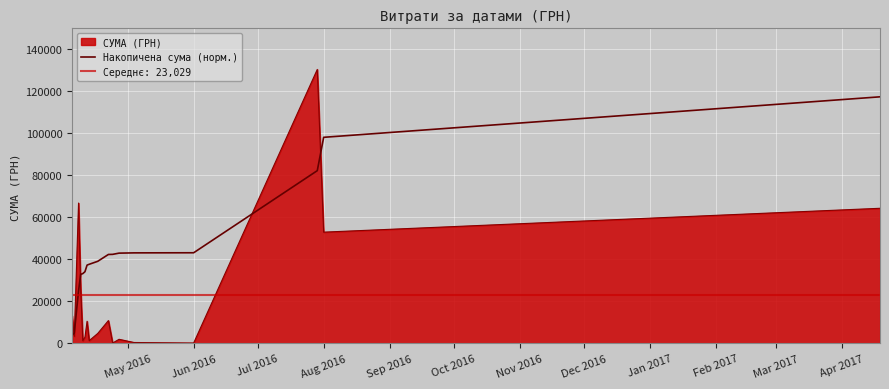

What is the maximum value for Накопичена сума (норм.)?

117341.7